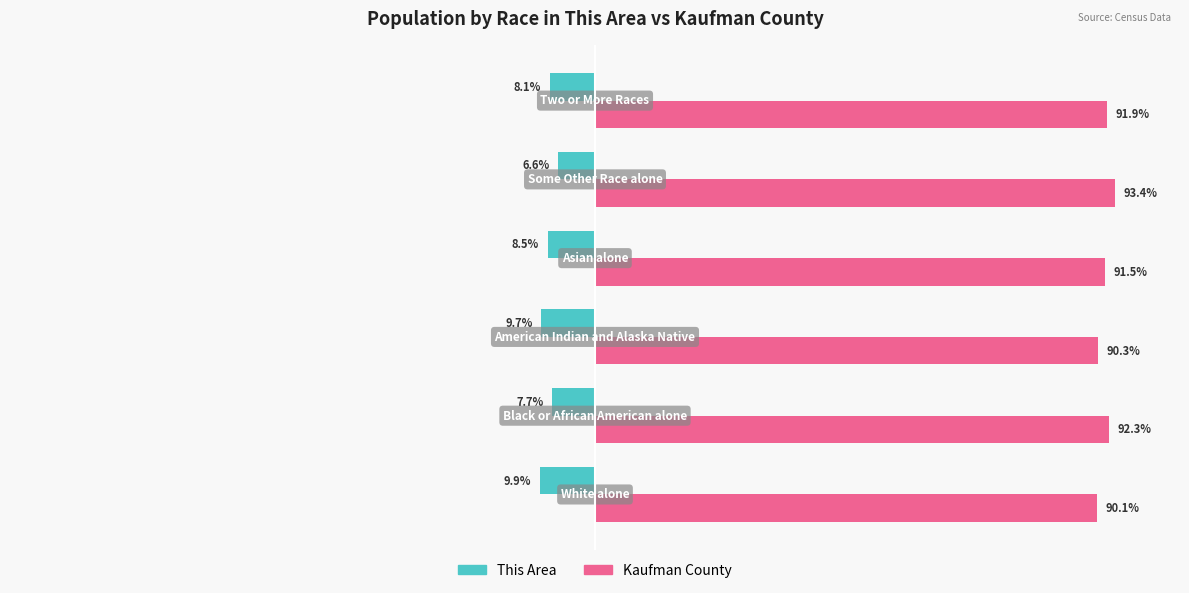

Which series has the largest total across all categories?

Kaufman County